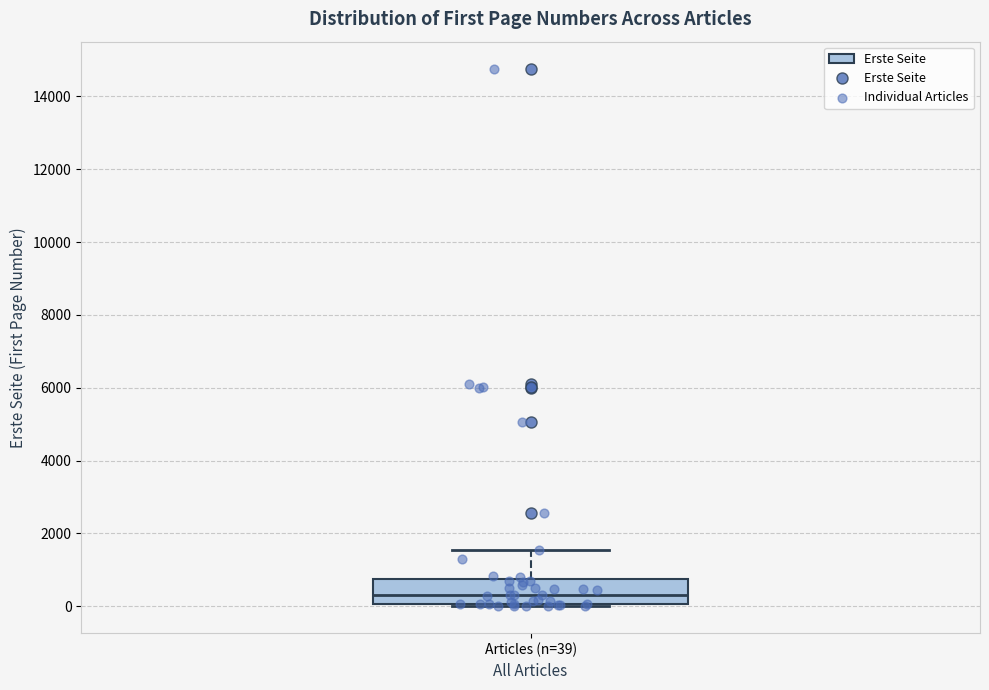

Transcribe this box plot: give where the median line is, the range the box spans, and where the two whiskers end, as read against the y-axis. The values are not printed on the chart, so give them approximately, as read against the axis.

median 400, box 0 to 800, whiskers 0 (just below the box's lower edge) to 1600